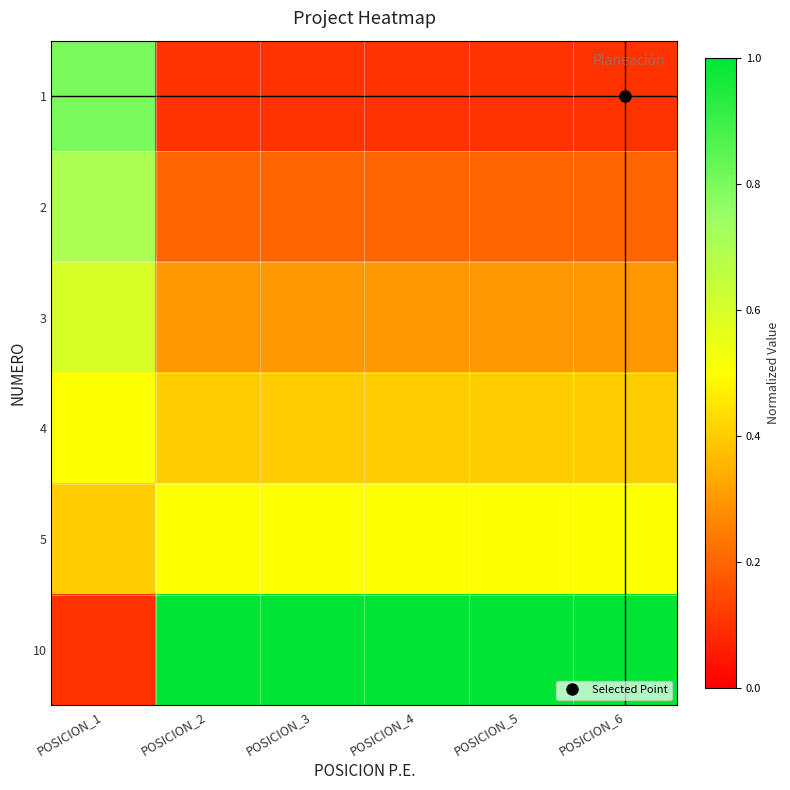

What is the smallest value displayed?

0.1